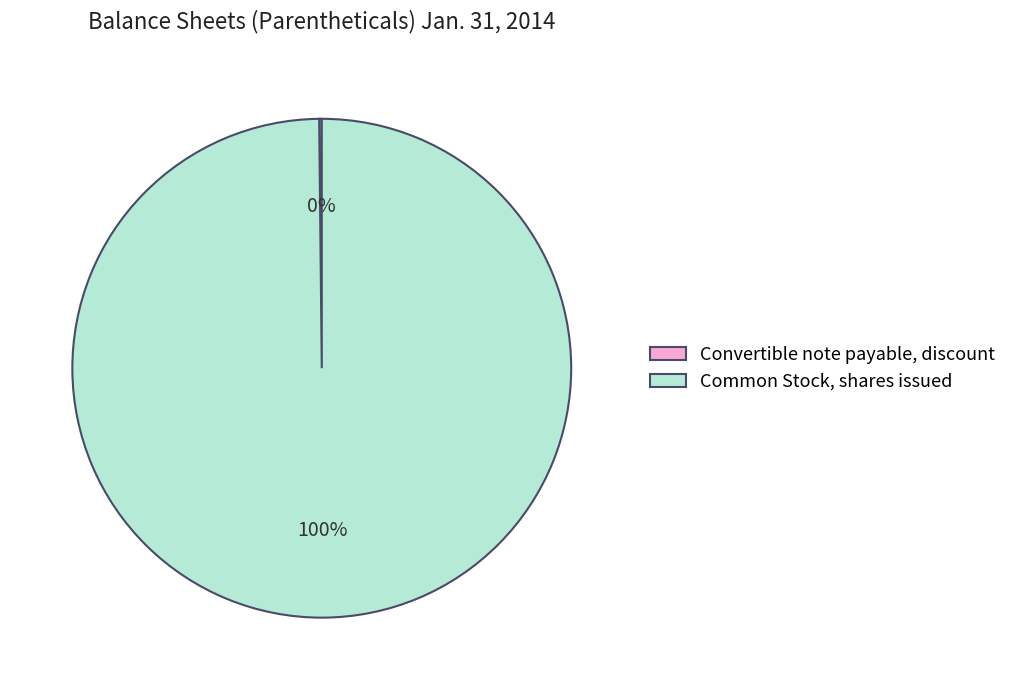

What is the largest slice in the pie chart?

Common Stock, shares issued